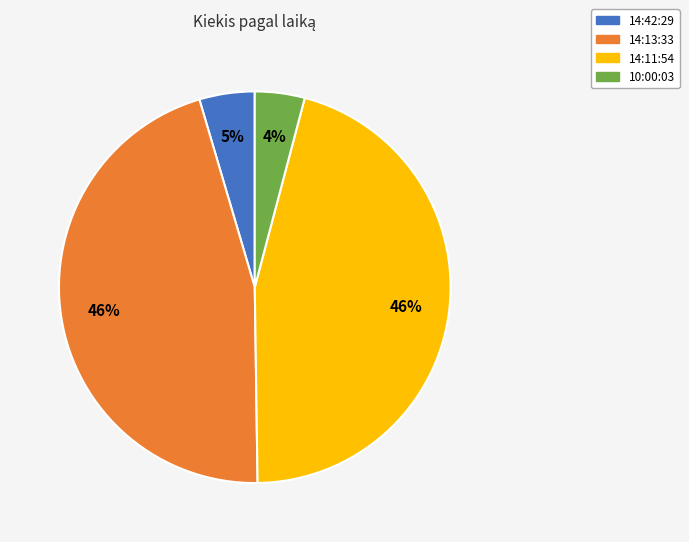

To the nearest percent, what is the difference between the largest and smallest slice percentages?

42%